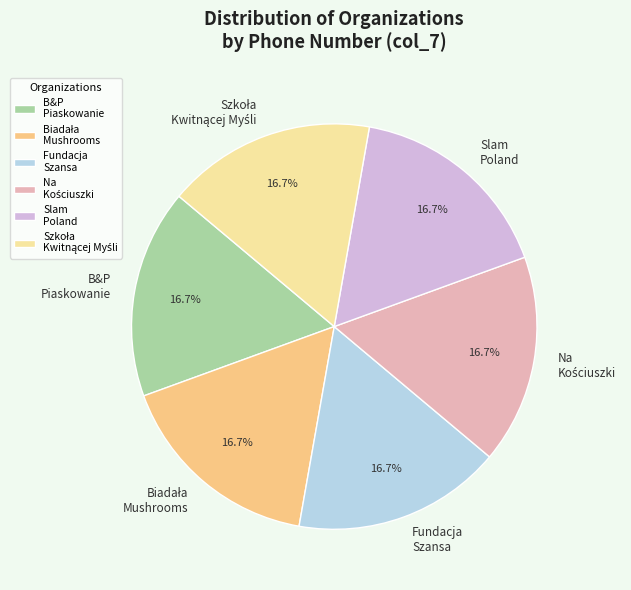

Is there any slice that represents more than half of the pie?

No